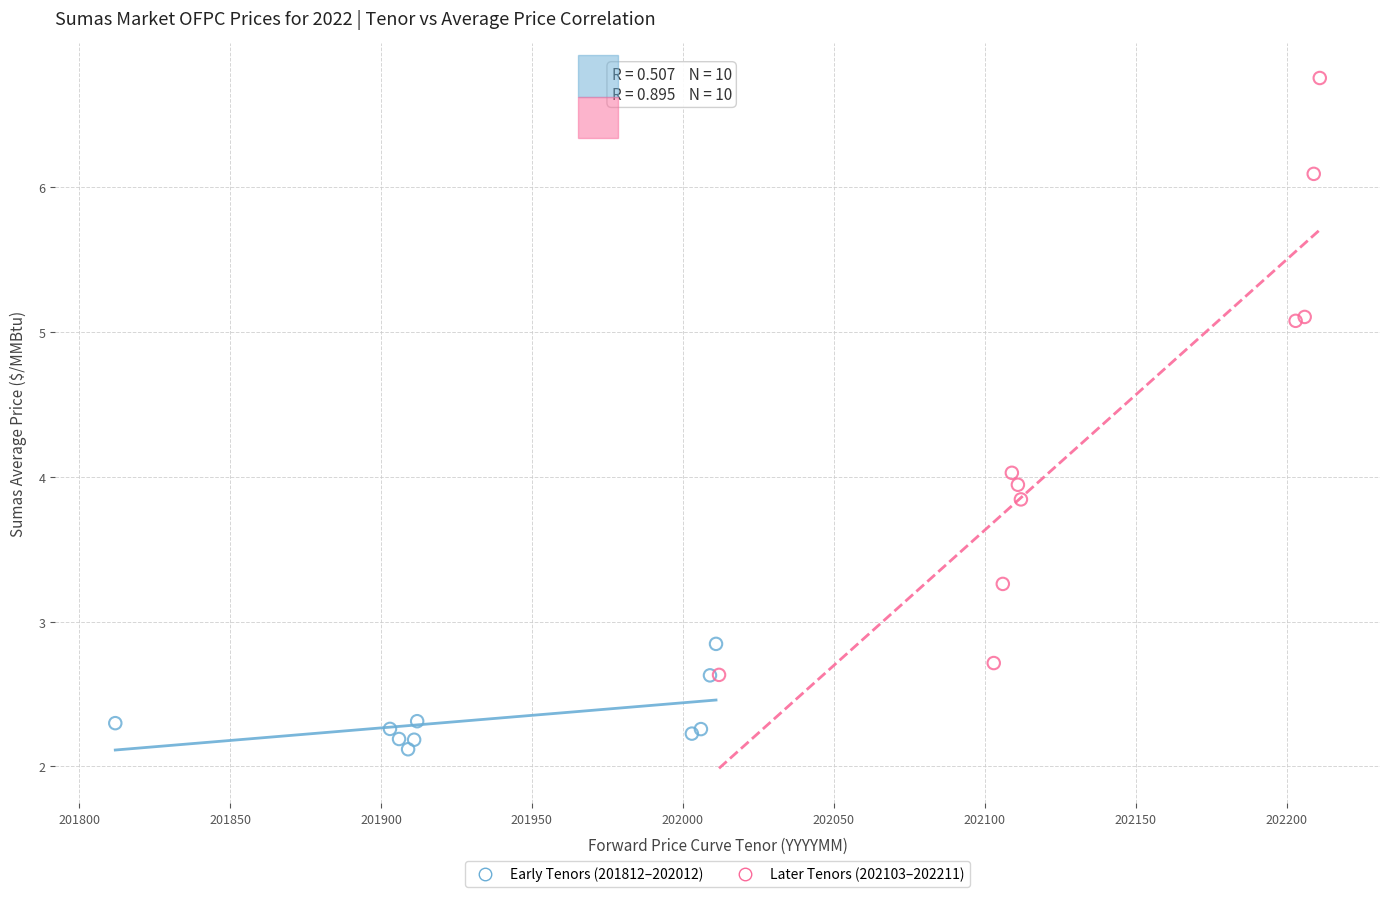

Which series contains the lowest Y value?

Early Tenors (201812–202012)